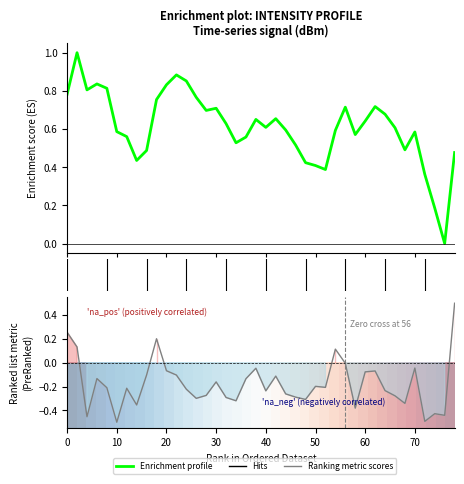

What is the difference between the maximum and minimum values?

1.0